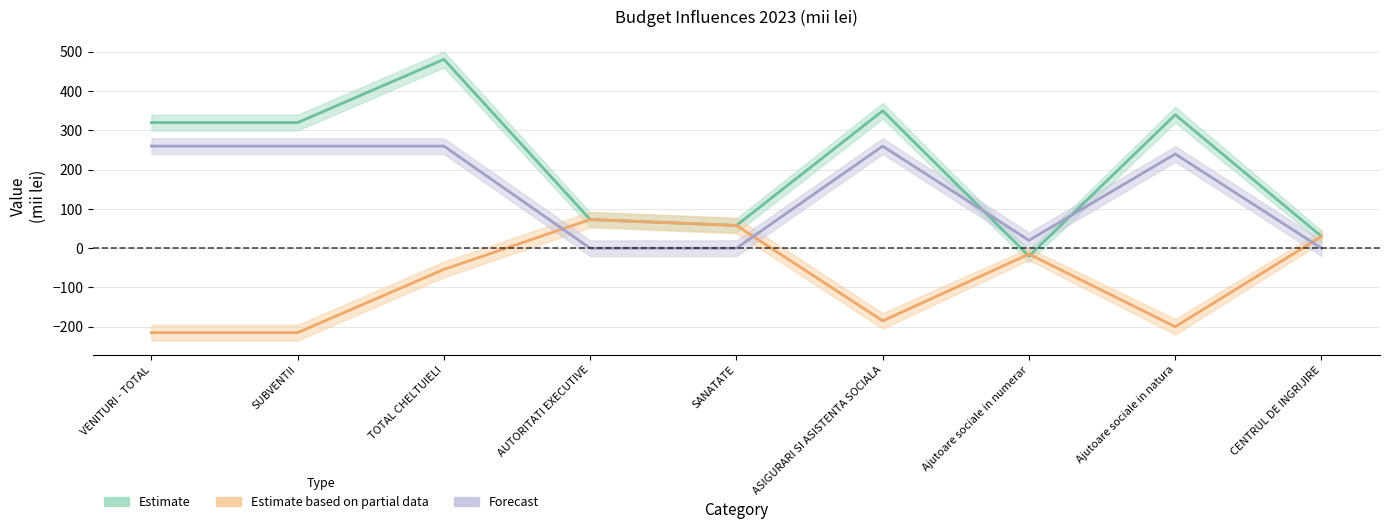

At which label does Estimate first exceed 320?

TOTAL CHELTUIELI